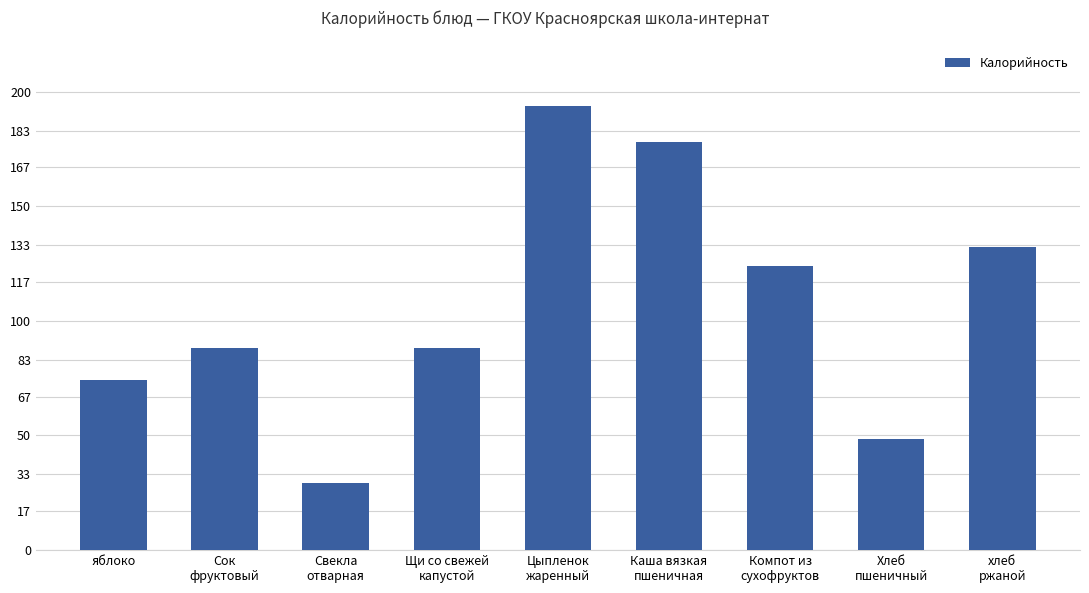

What is the difference between the maximum and minimum values?

164.1